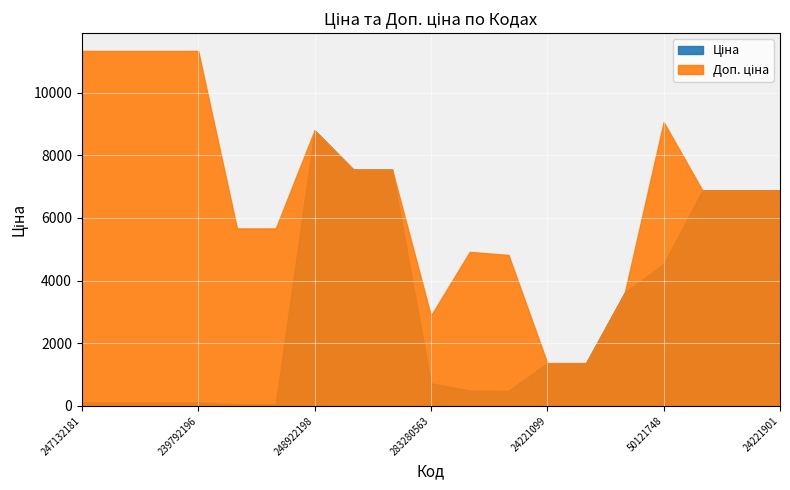

True or false: Доп. ціна has a value of 1803.9 at 24221043.

False